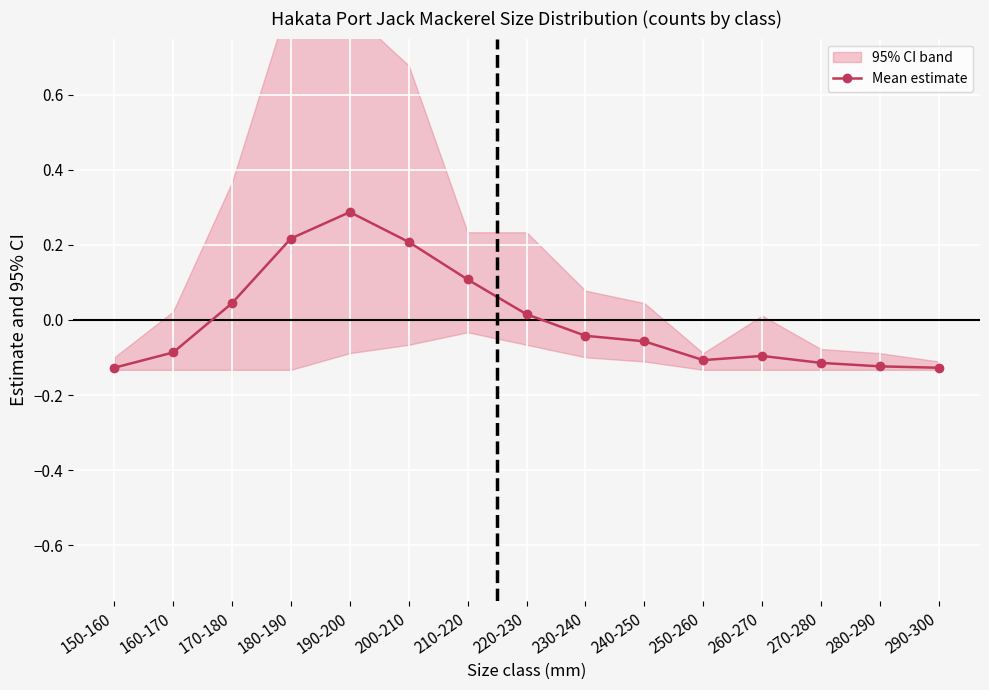

What is the label of the 12th point from the left?

260-270